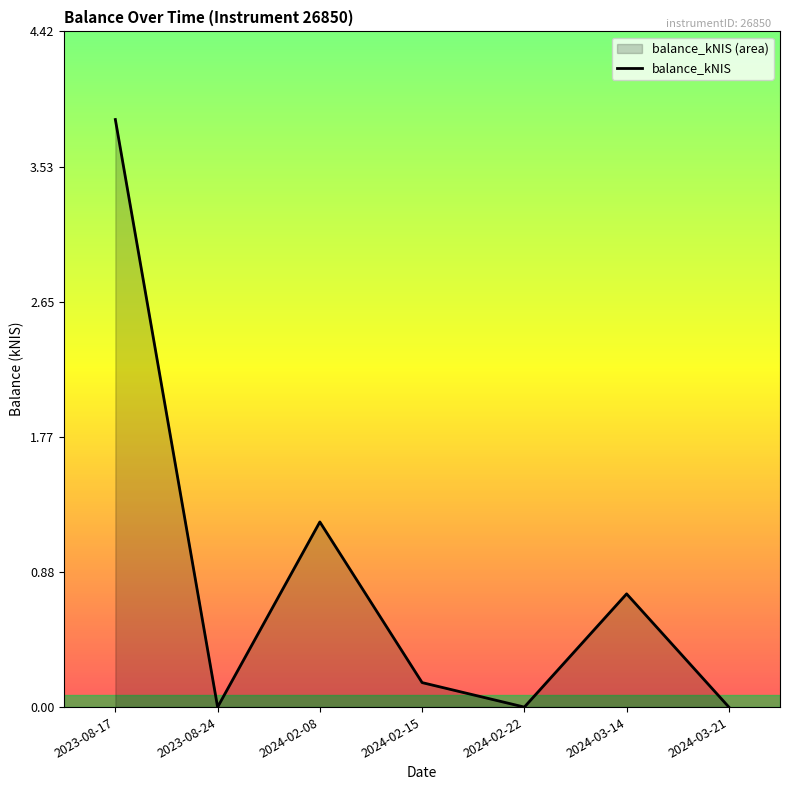

What is the sum of the values at 2024-02-08 and 2024-03-14?

1.9